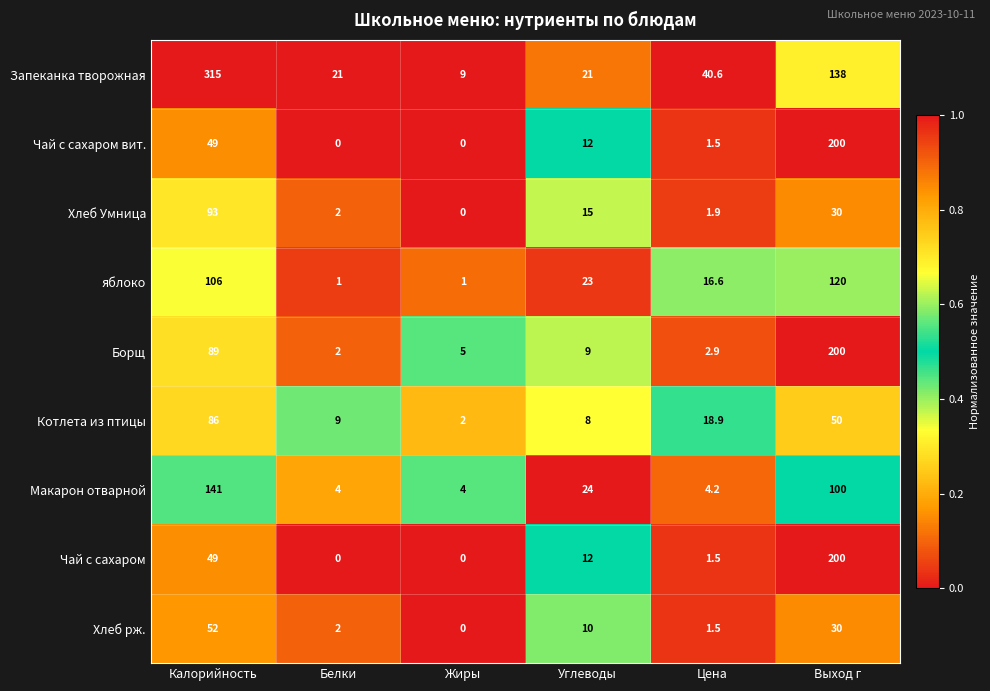

What is the sum of all Чай с сахаром values?

262.5